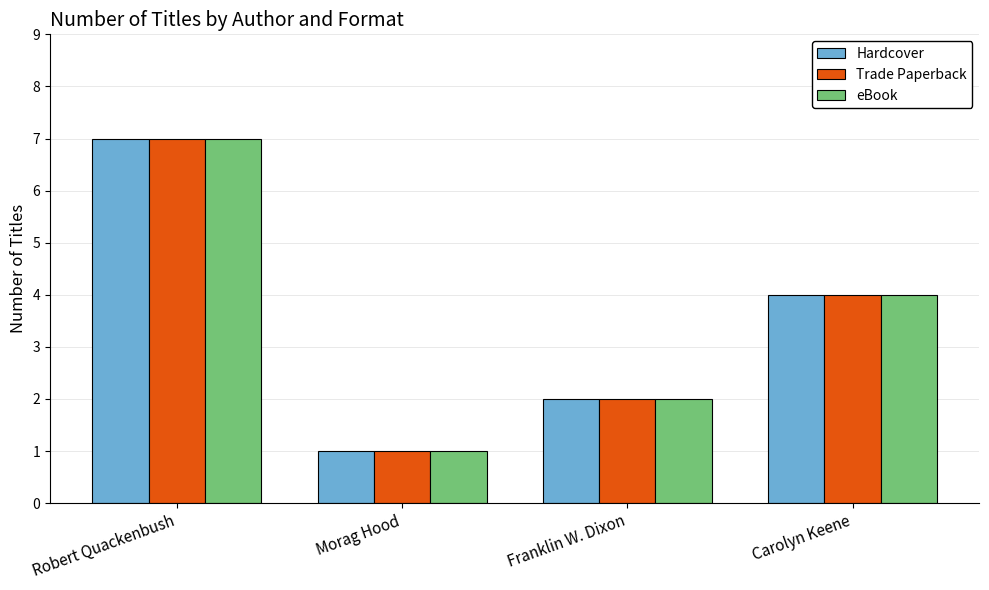

What is the difference between the maximum and minimum values in the Hardcover series?

6